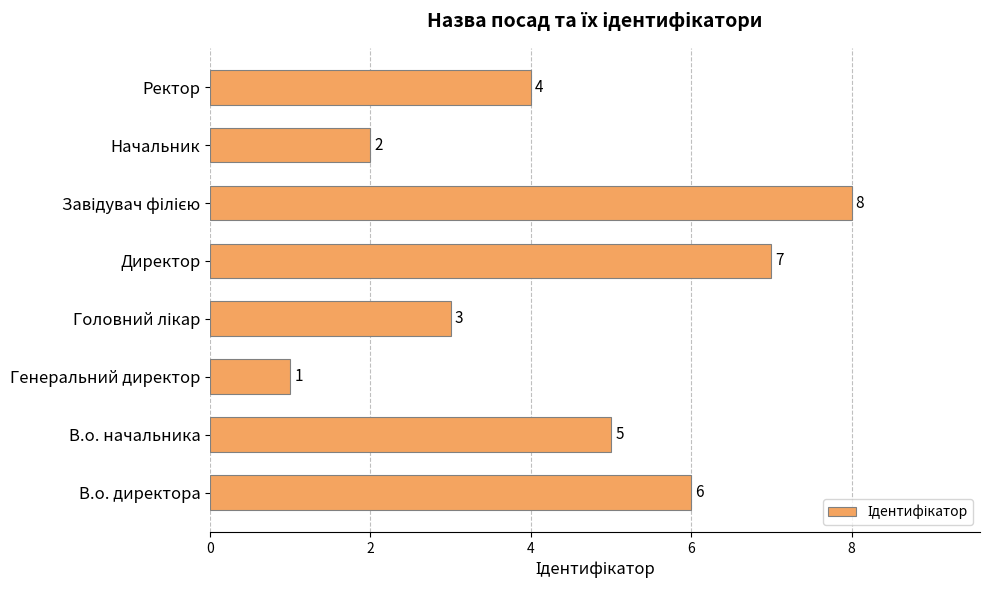

Which label corresponds to the smallest value in the chart?

Генеральний директор